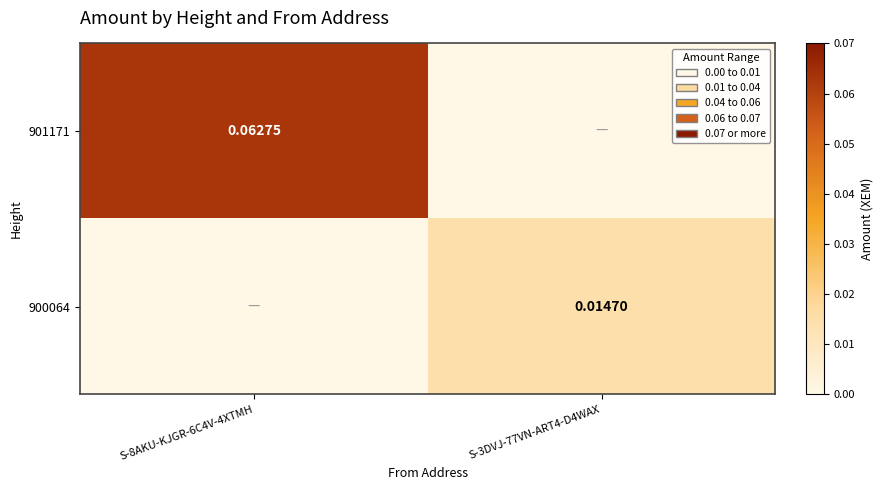

Between S-3DVJ-77VN-ART4-D4WAX and S-8AKU-KJGR-6C4V-4XTMH, which is larger?

S-8AKU-KJGR-6C4V-4XTMH